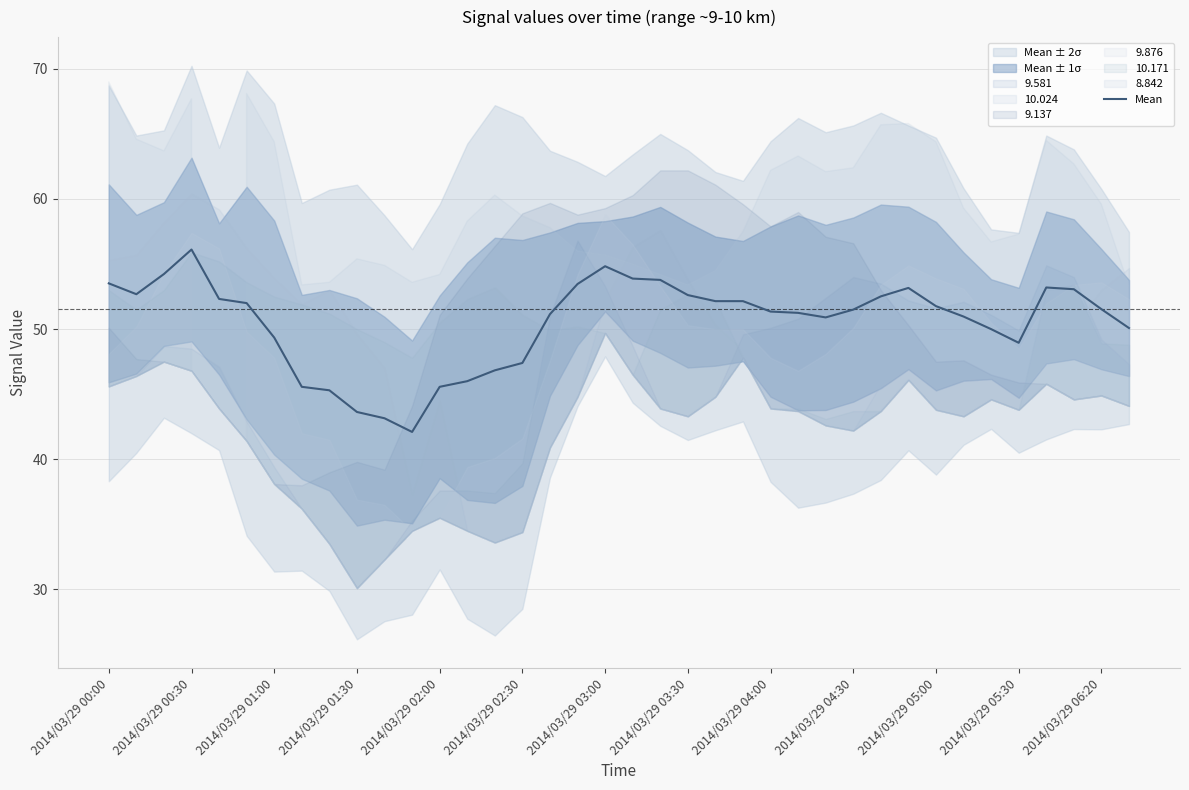

True or false: the data shows 51.2 at 16.

True